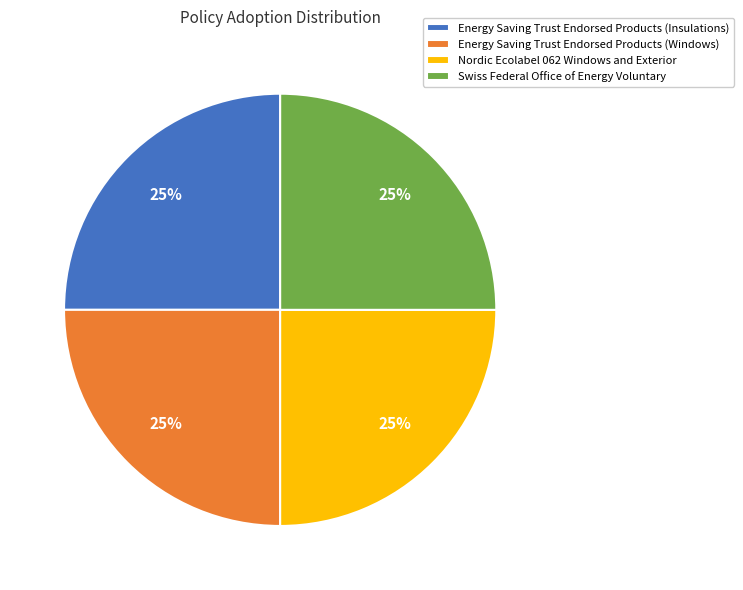

To the nearest percent, what percentage of the pie is Swiss Federal Office of Energy Voluntary?

25%